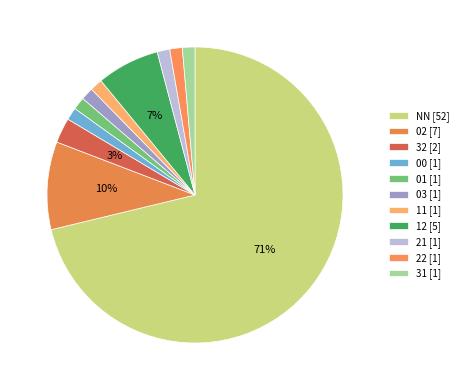

How many segments does this pie chart have?

11